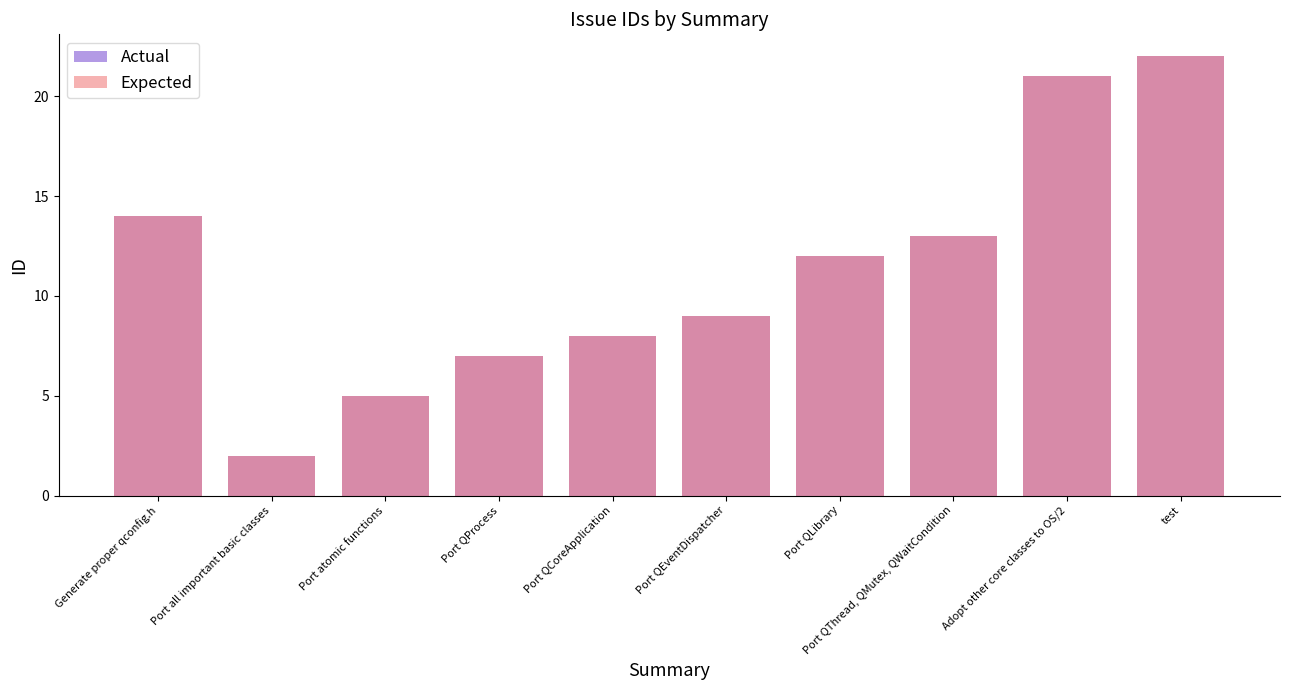

What is the difference between the second highest and second lowest values in the Actual series?

16